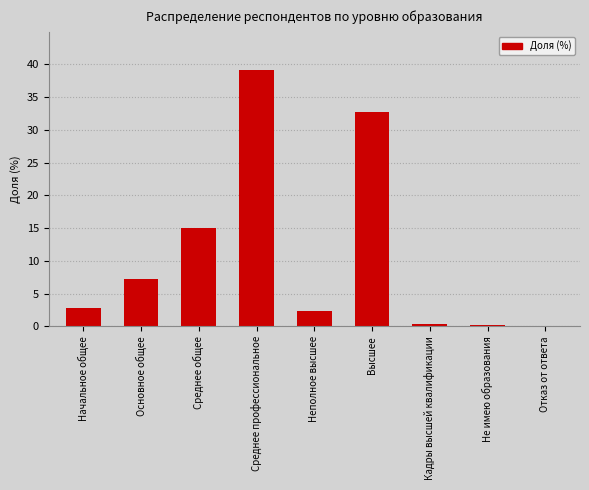

Which has a higher value, Среднее общее or Высшее?

Высшее